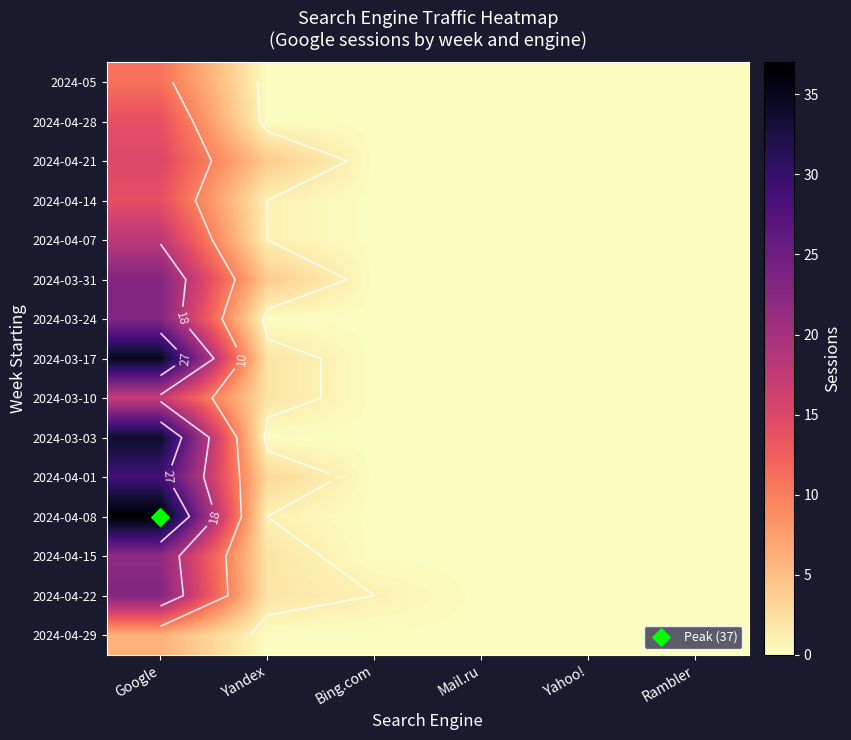

The value of 2024-04-01 at Rambler is 0. True or false?

True